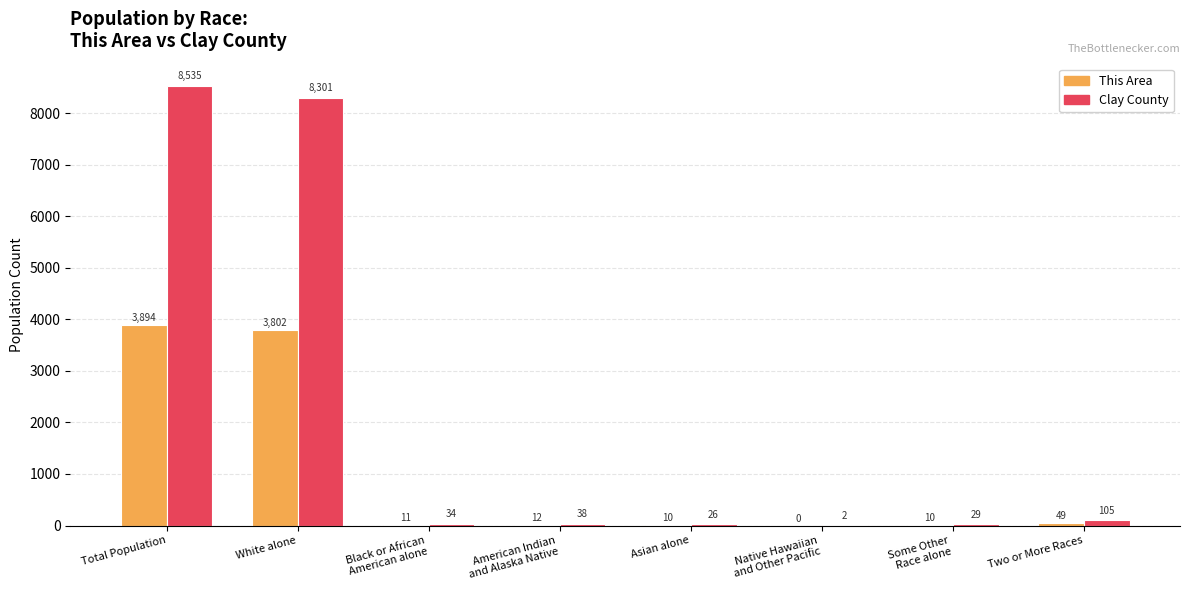

True or false: This Area has a value of 6817 at Total Population.

False